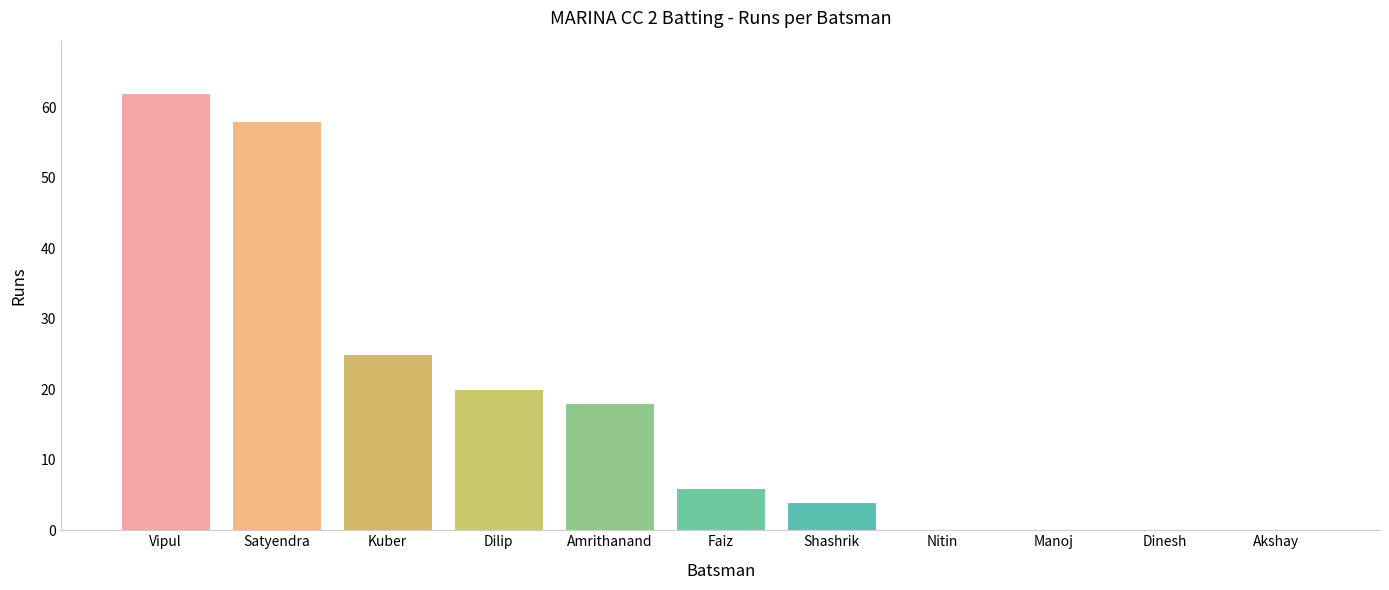

Reading right to left, transcribe all the data shown in this chart.

Akshay=0	Dinesh=0	Manoj=0	Nitin=0	Shashrik=4	Faiz=6	Amrithanand=18	Dilip=20	Kuber=25	Satyendra=58	Vipul=62